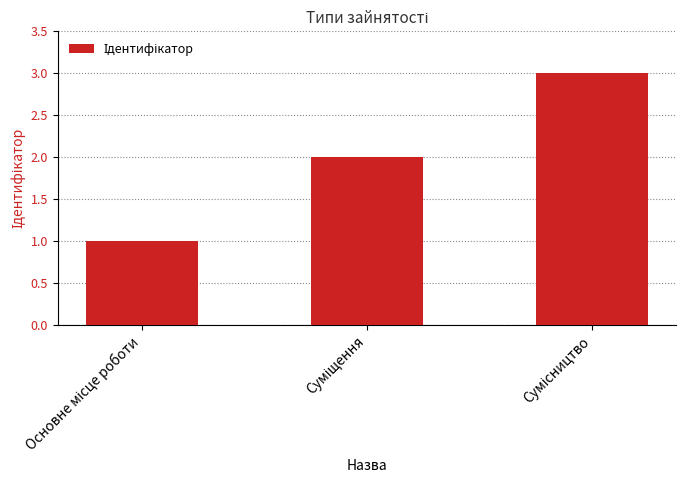

What is the sum of all values?

6